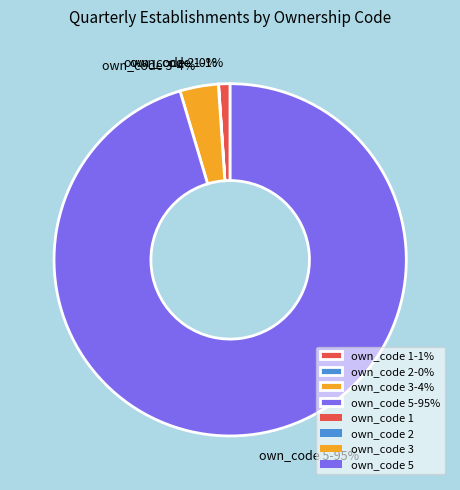

To the nearest percent, what is the average slice percentage?

25%